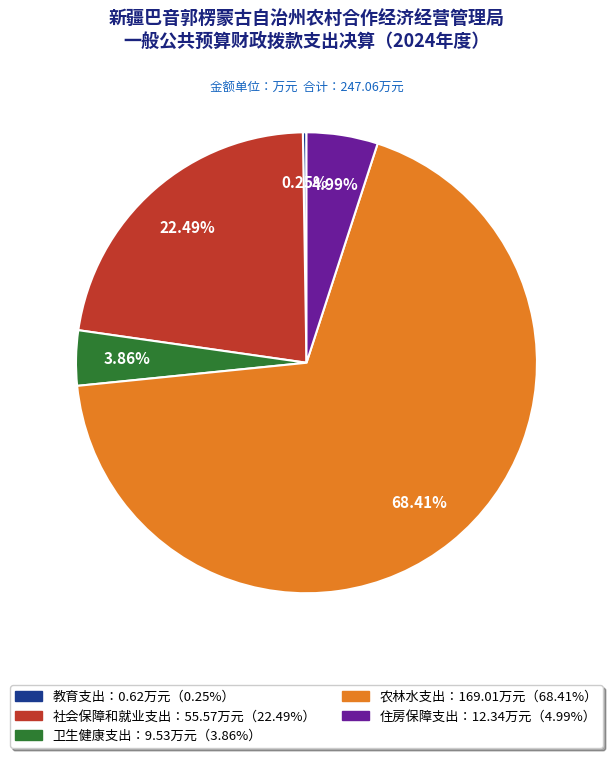

Does any single category account for the majority?

Yes